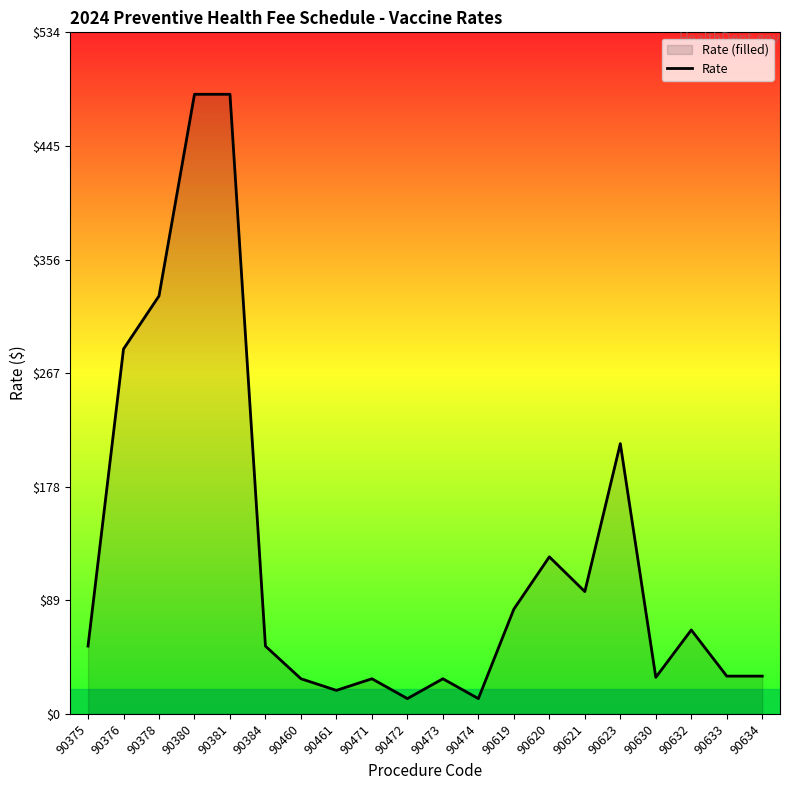

The value at 90460 is 6.3. True or false?

False